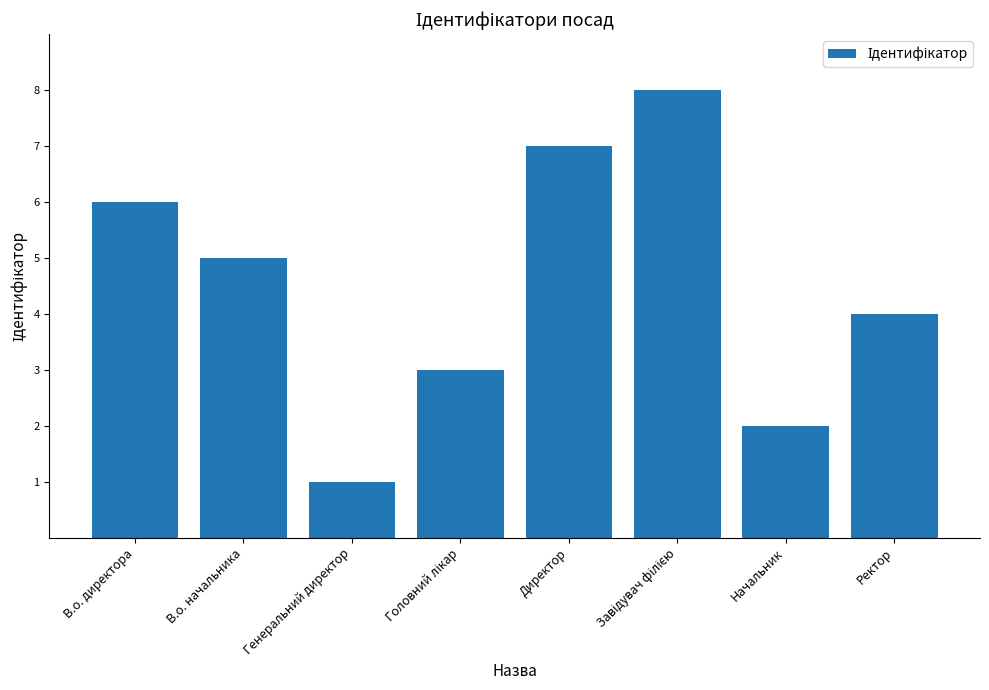

How many series are shown in this chart?

1